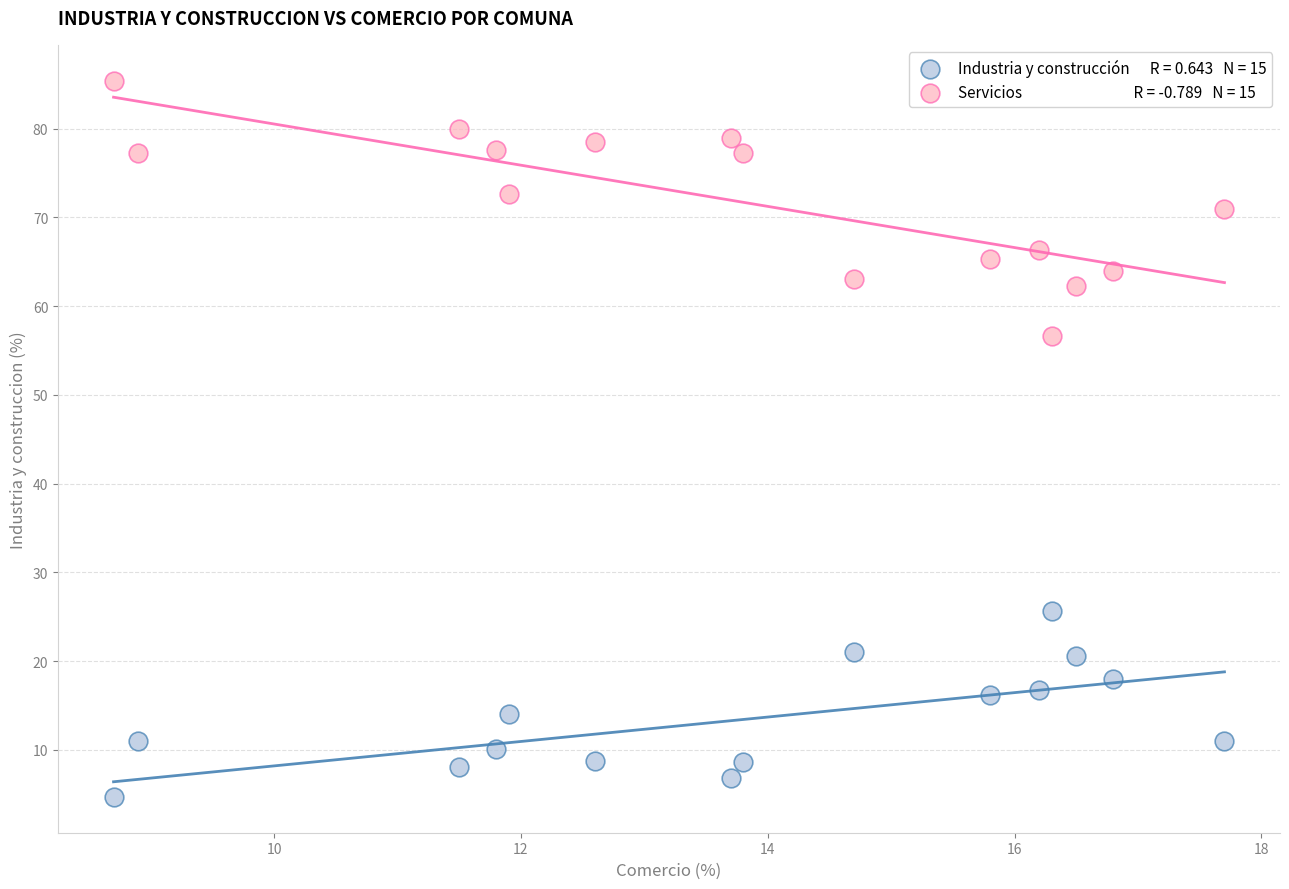

Across all data points, what is the range of Y values (max minus min)?

80.7